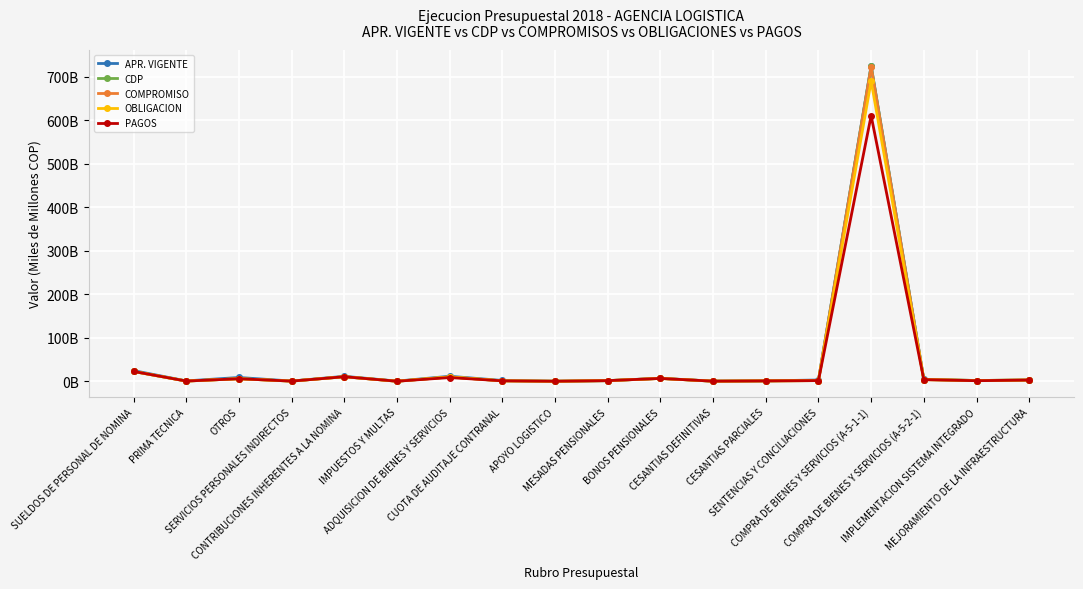

True or false: APR. VIGENTE and CDP cross at least once.

False